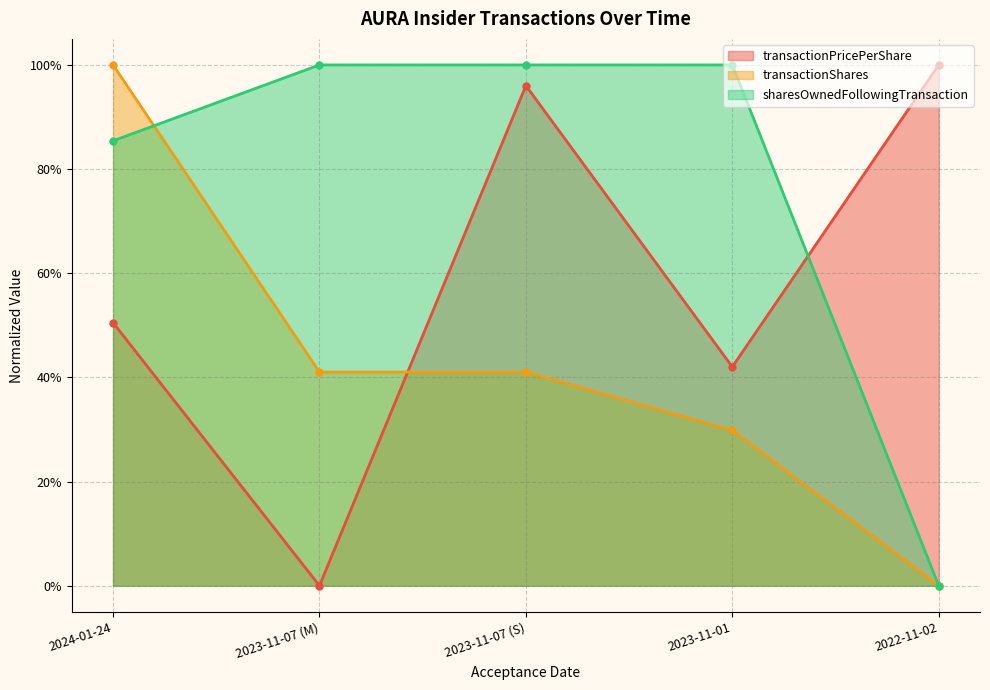

Rank the series by their average value, from lowest to highest.

transactionShares, transactionPricePerShare, sharesOwnedFollowingTransaction